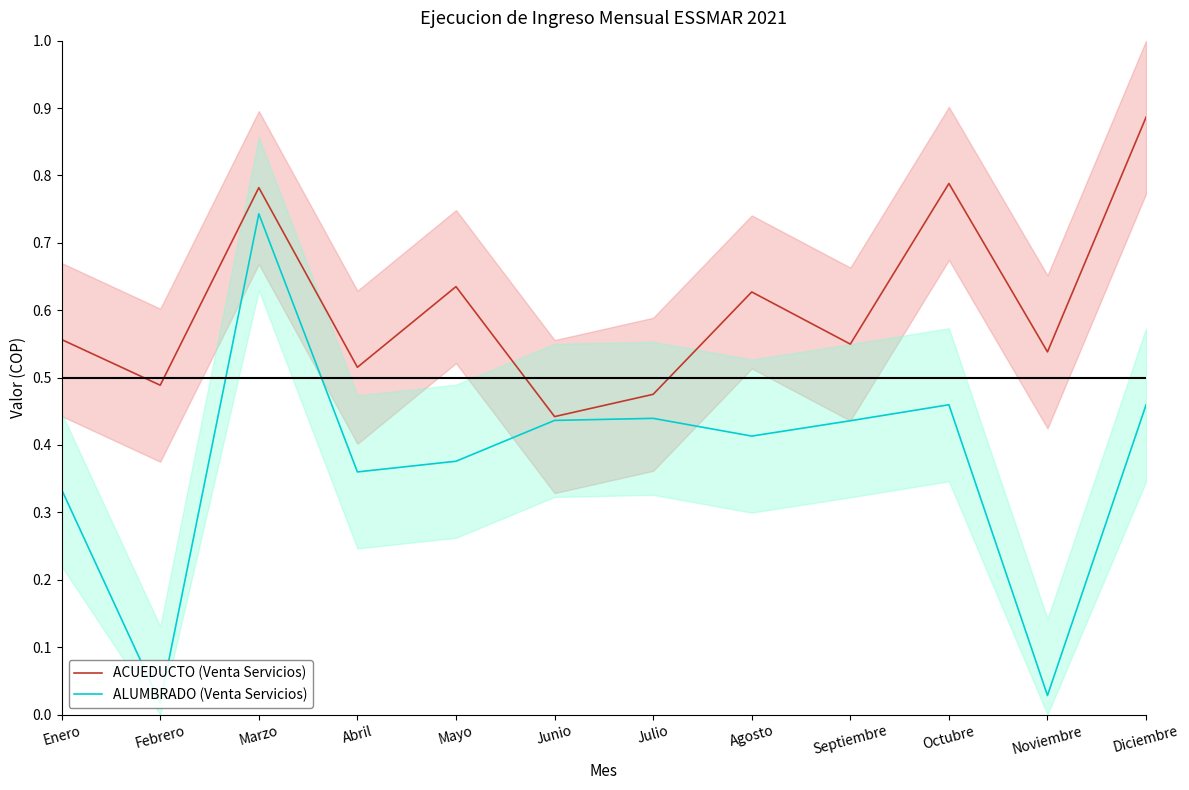

Count the ACUEDUCTO (Venta Servicios) values in the range 0 to 1.

12